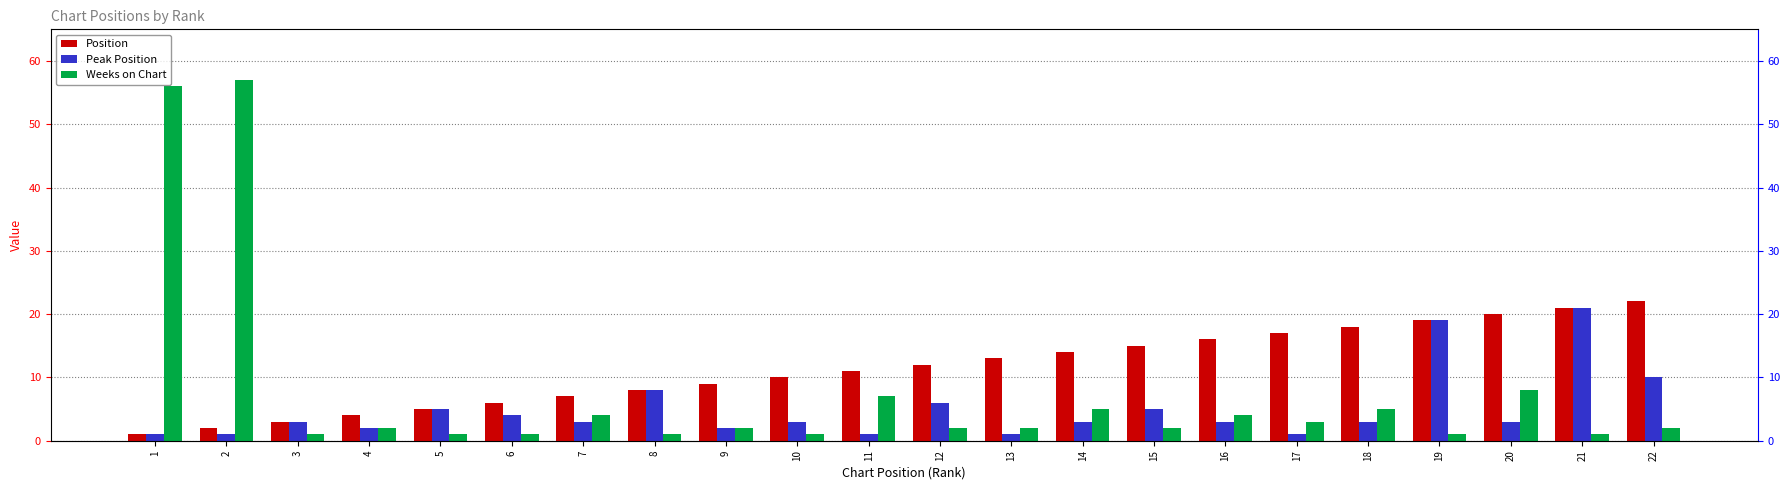

What is the sum of all Weeks on Chart values?

168